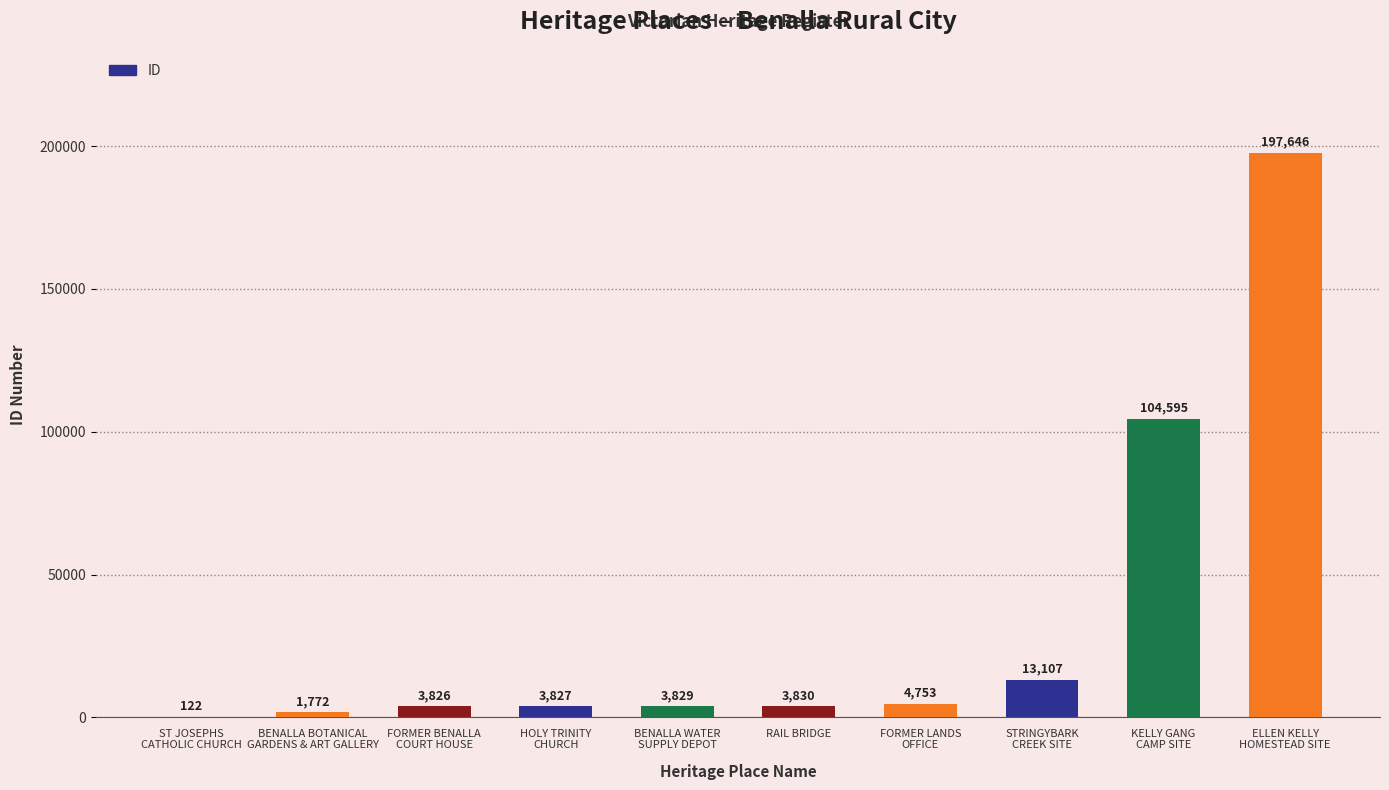

Where is the data nearest to the value 98884?

KELLY GANG
CAMP SITE